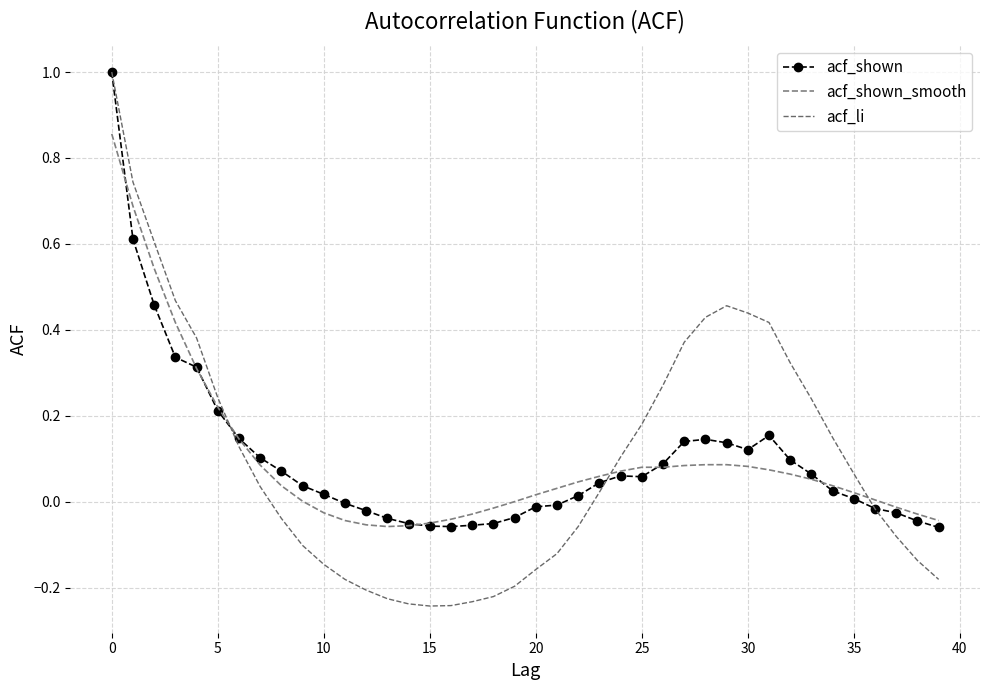

What is the minimum value for acf_shown?

-0.1